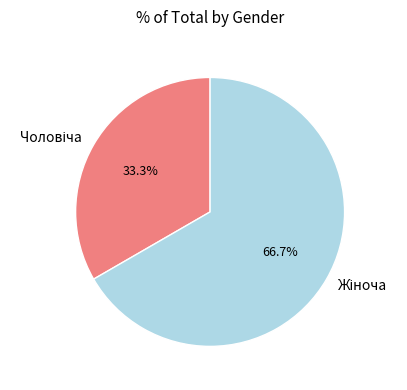

Does any single category account for the majority?

Yes